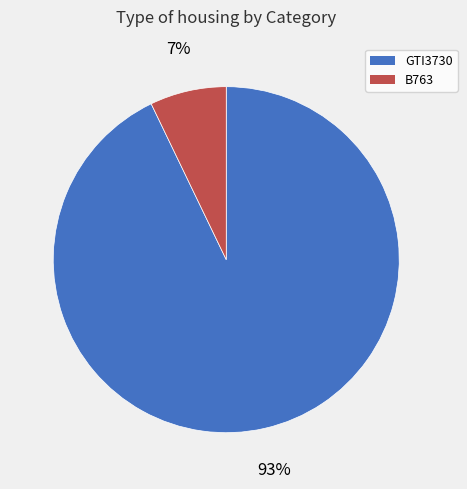

Rank the categories by value from highest to lowest.

GTI3730, B763